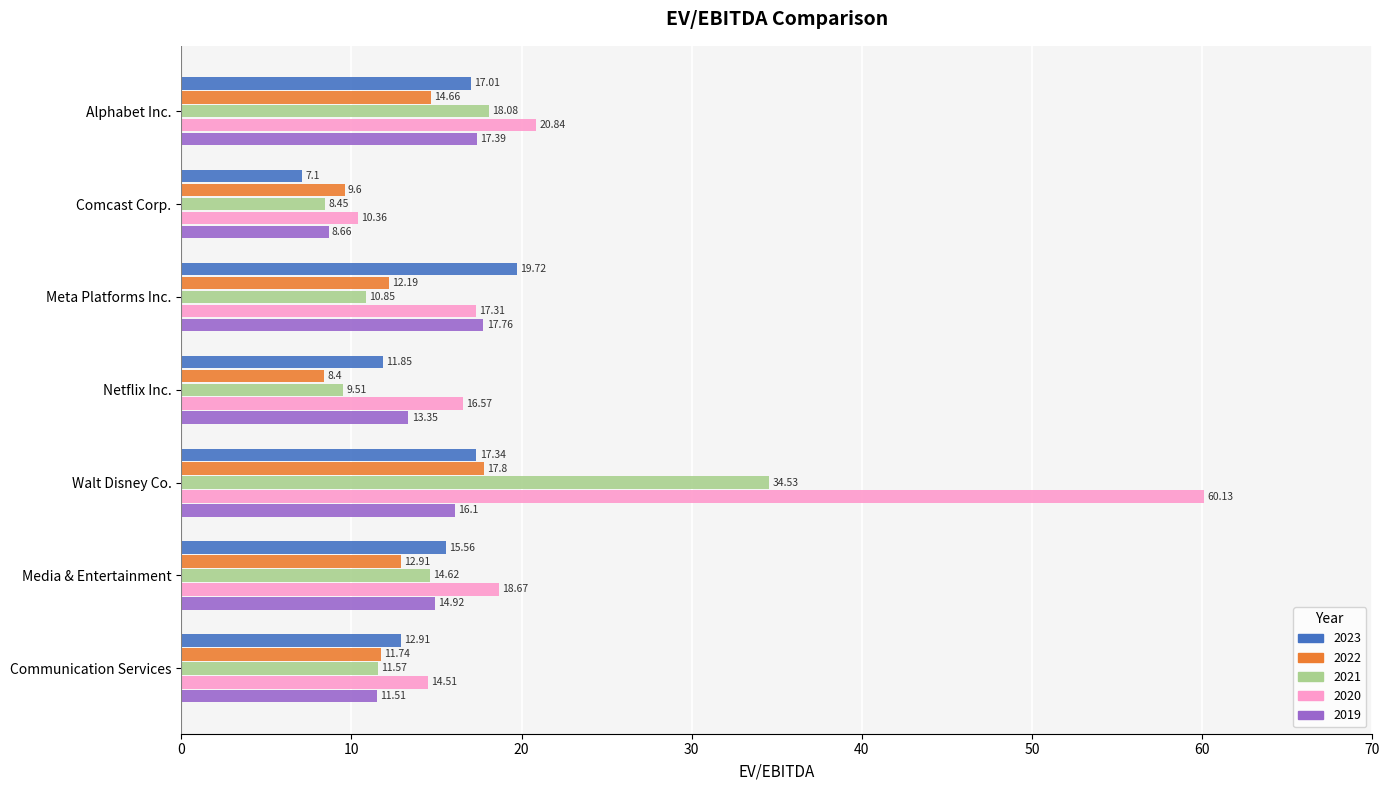

Which series has the largest total across all categories?

2020